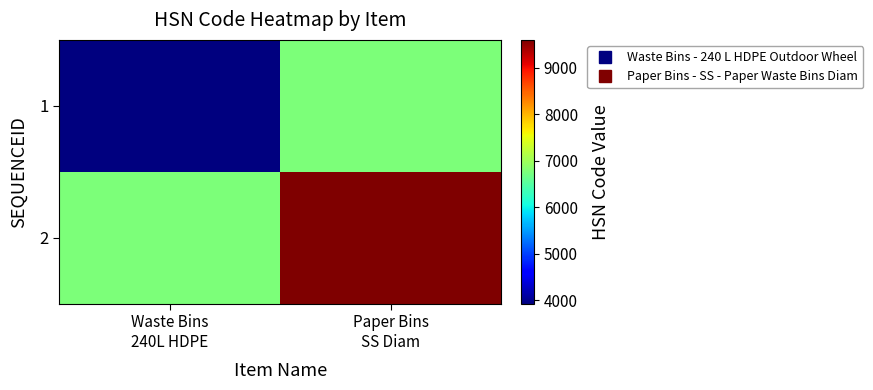

Reading right to left, extract all data points from this chart.

1: Paper Bins
SS Diam=6763	Waste Bins
240L HDPE=3923
2: Paper Bins
SS Diam=9603	Waste Bins
240L HDPE=6763